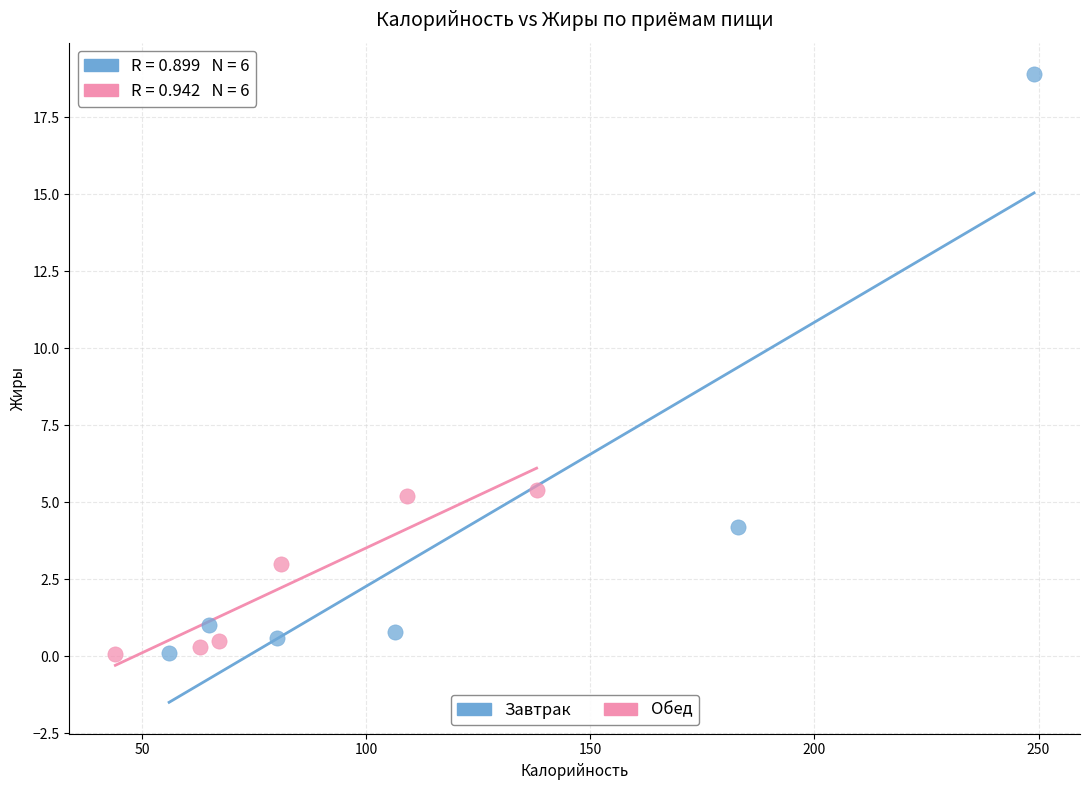

Which series has the widest spread of Y values?

Завтрак